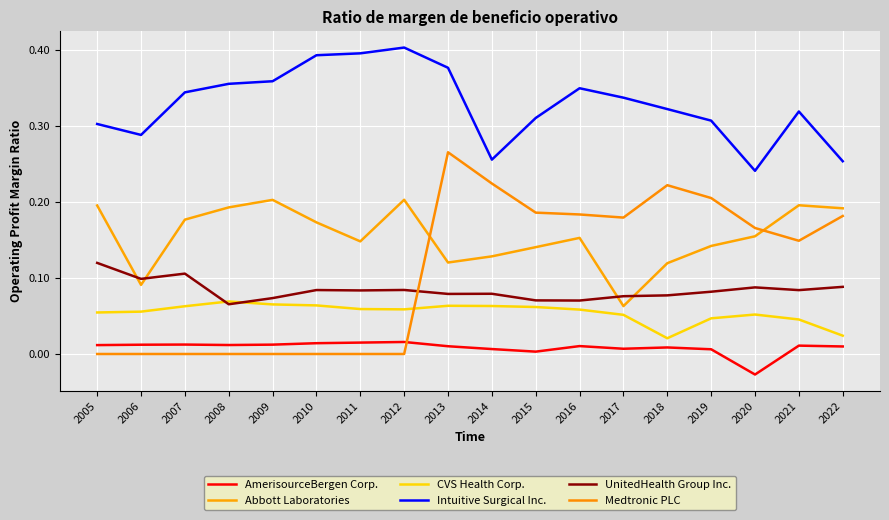

At which category does CVS Health Corp. reach its first local peak?

2008